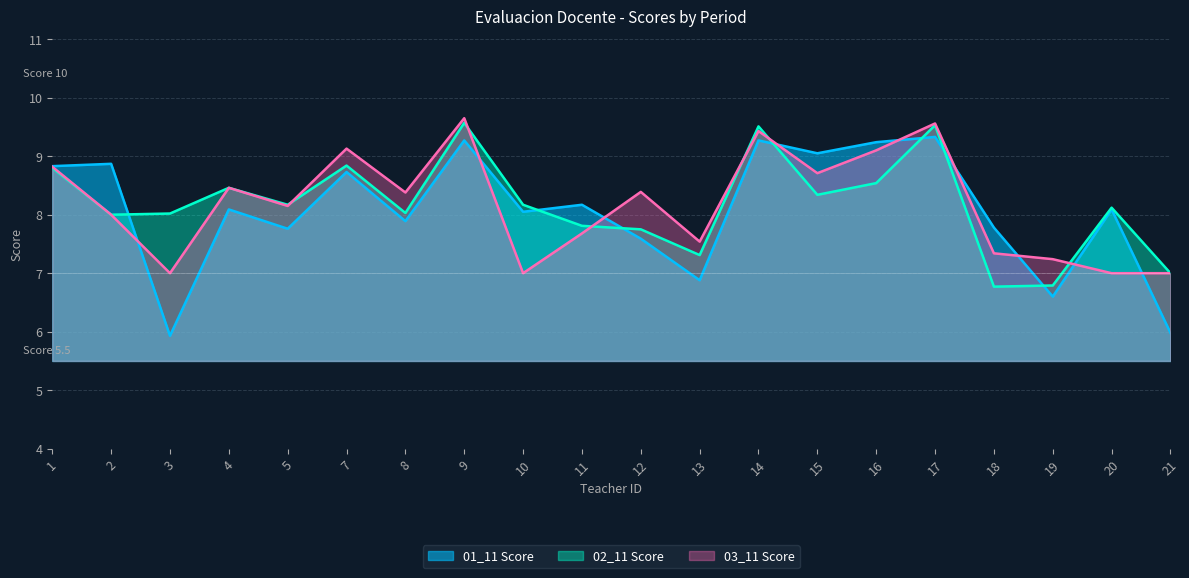

How many interior local valleys does the 01_11 Score series have?

7